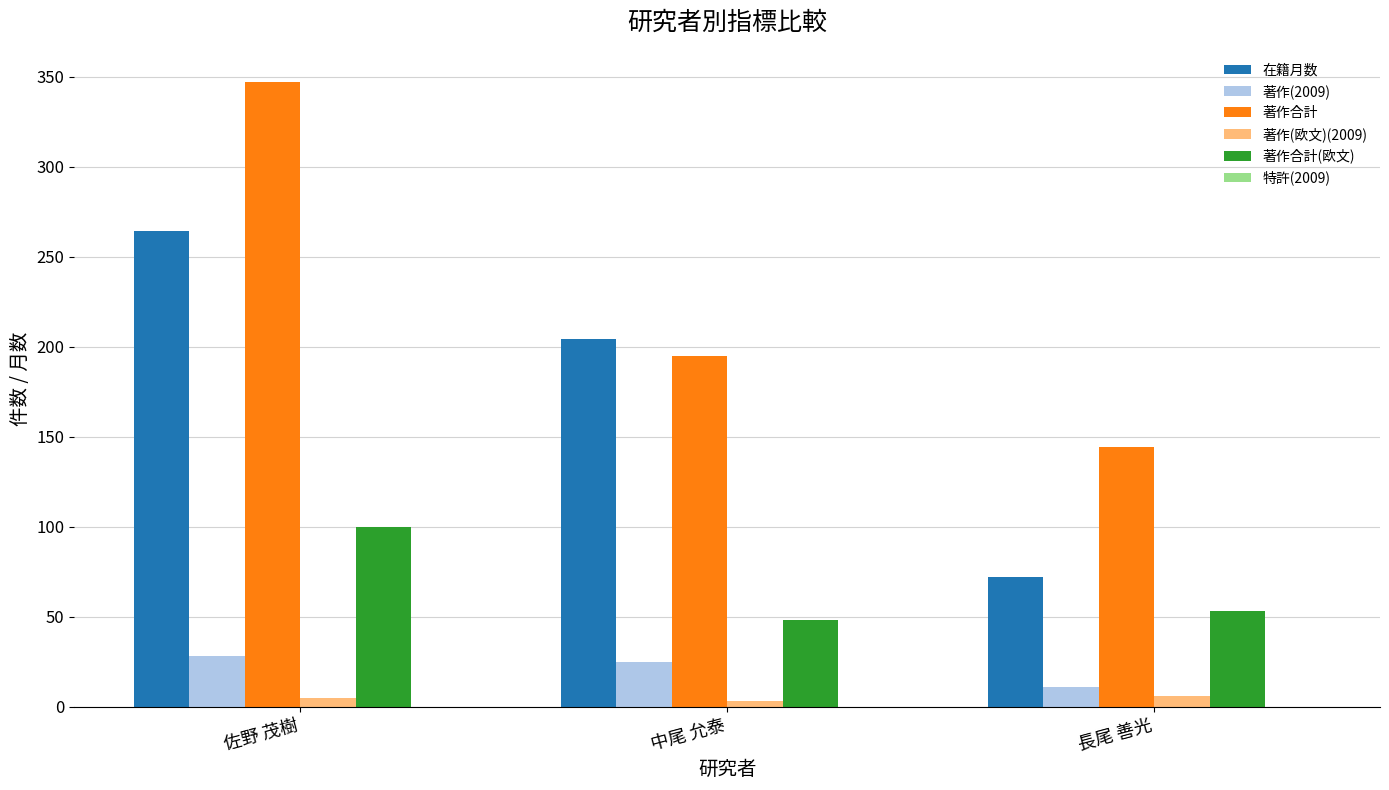

The value of 著作合計(欧文) at 中尾 允泰 is 21. True or false?

False